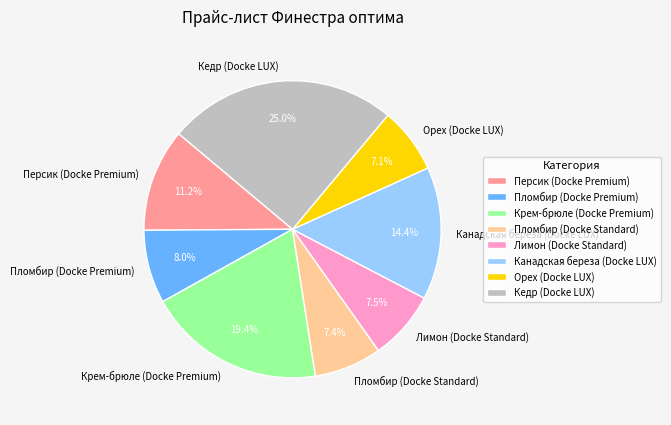

How many segments does this pie chart have?

8